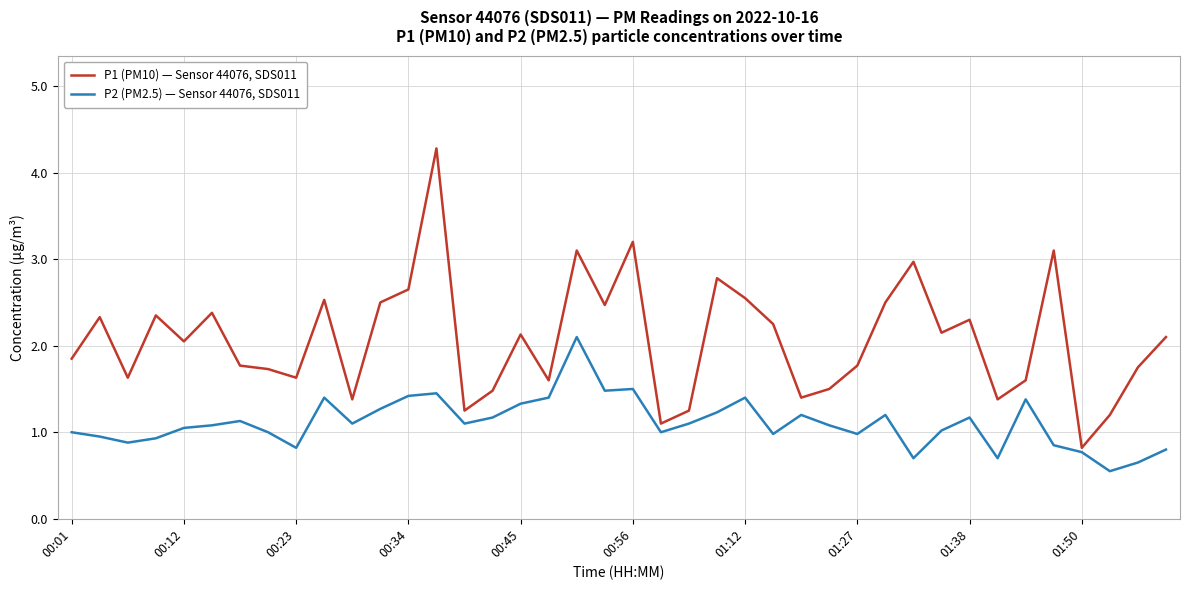

What is the greatest value displayed?

4.3